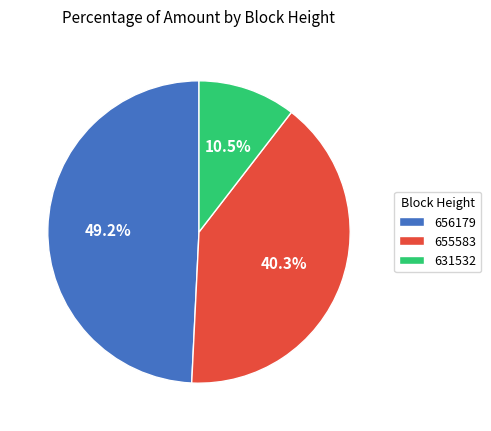

Rank the categories by value from lowest to highest.

631532, 655583, 656179